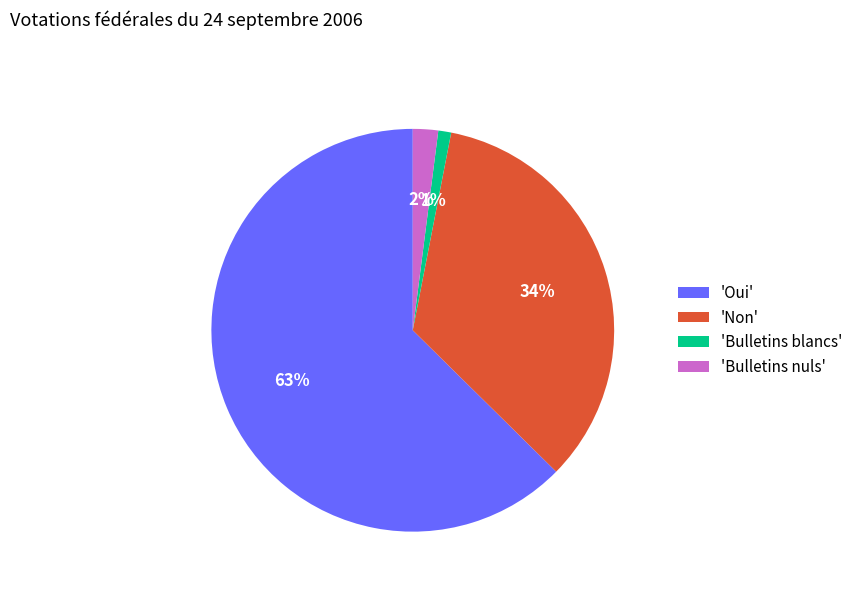

Is the sum of 'Bulletins blancs' and 'Non' greater than half?

No